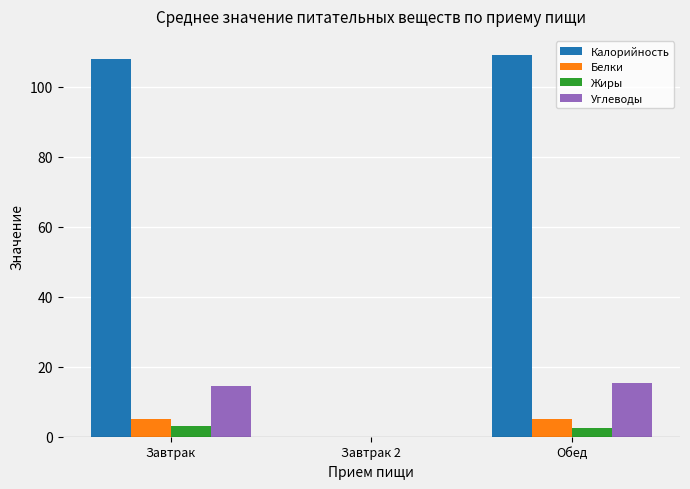

The Жиры series shows 2.6 at Обед. True or false?

True